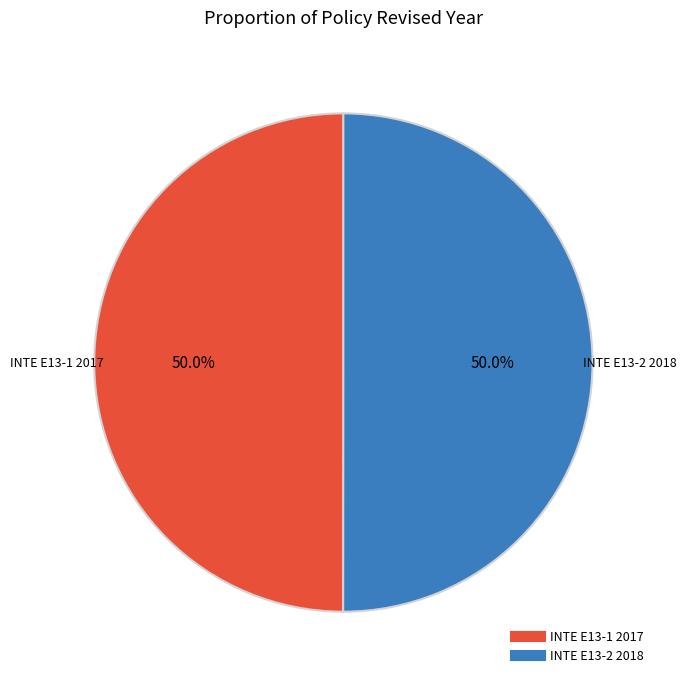

What percentage is the INTE E13-1 2017 slice, to the nearest percent?

50%